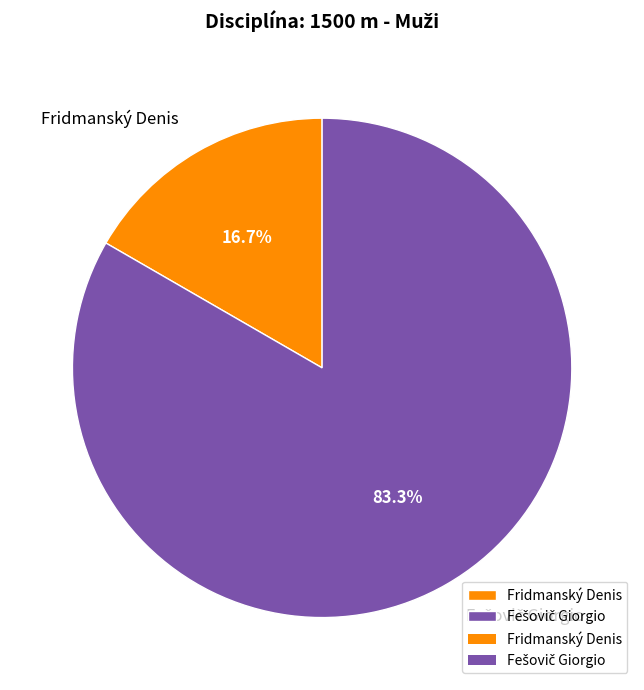

Which category has the smallest portion of the pie?

Fridmanský Denis